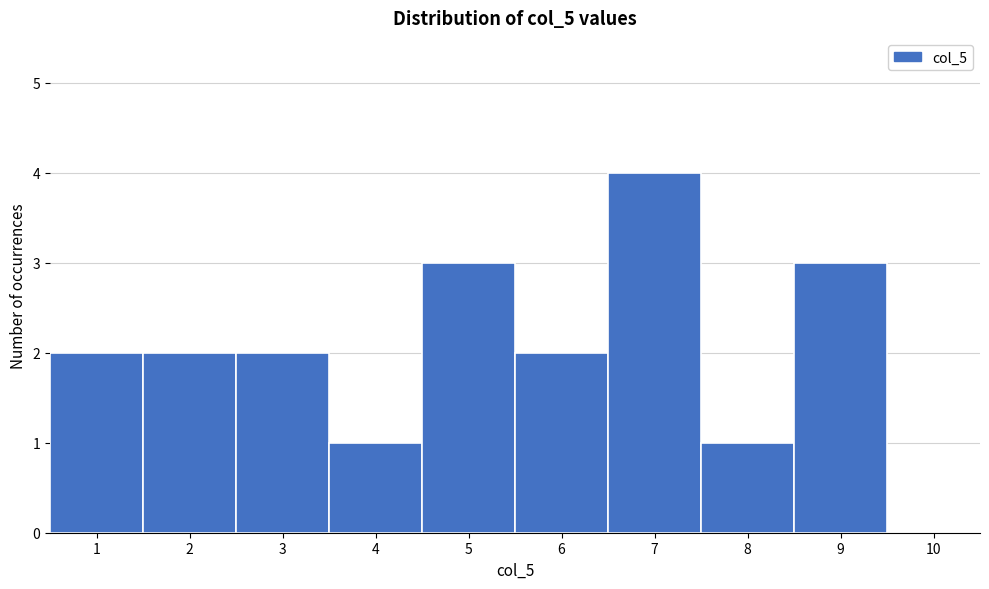

Reading left to right, list every bar in this chart as the range it spans on the x-axis followed by its height. The values are not printed on the chart, so give them approximately, as read against the axis.

0.5 to 1.5: 2
1.5 to 2.5: 2
2.5 to 3.5: 2
3.5 to 4.5: 1
4.5 to 5.5: 3
5.5 to 6.5: 2
6.5 to 7.5: 4
7.5 to 8.5: 1
8.5 to 9.5: 3
9.5 to 10.5: 0